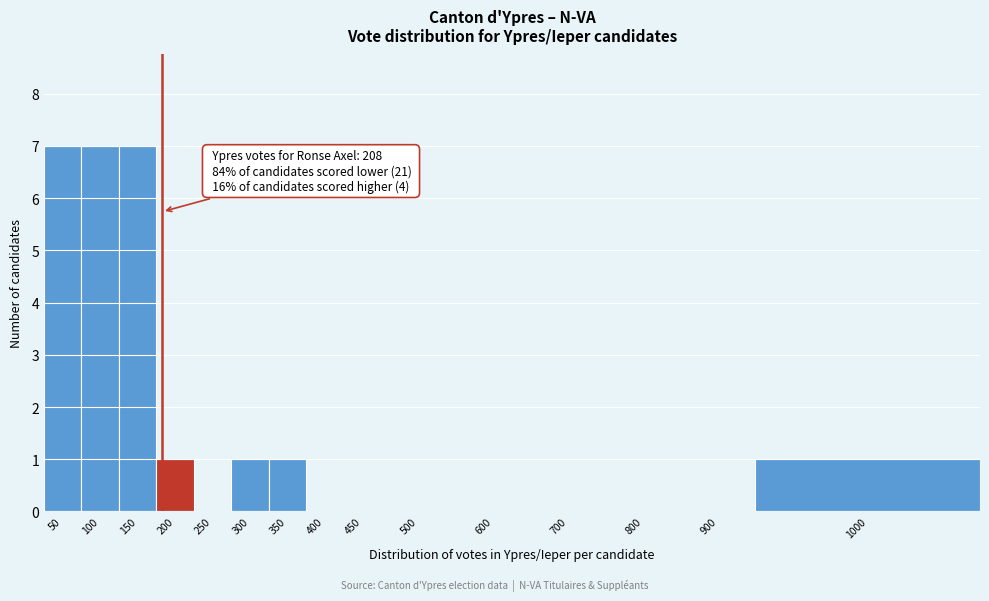

Reading left to right, what are all the values shown in this chart?

50=7	100=7	150=7	200=1	250=0	300=1	350=1	400=0	450=0	500=0	600=0	700=0	800=0	900=0	1000=1